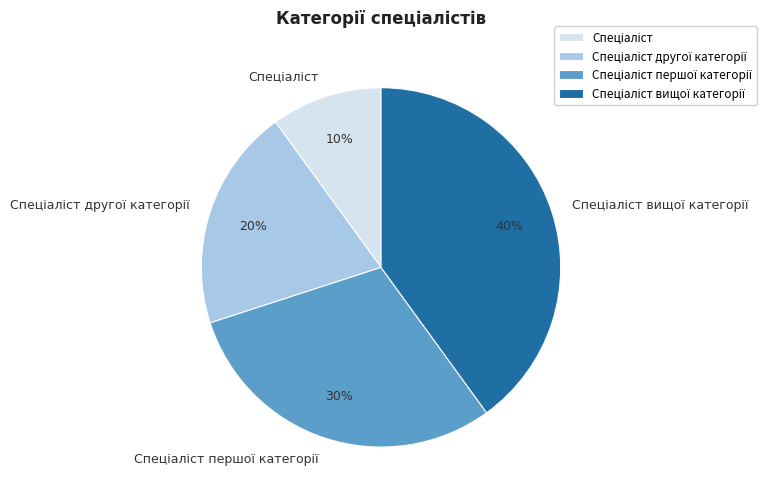

Is there a majority slice in this chart?

No